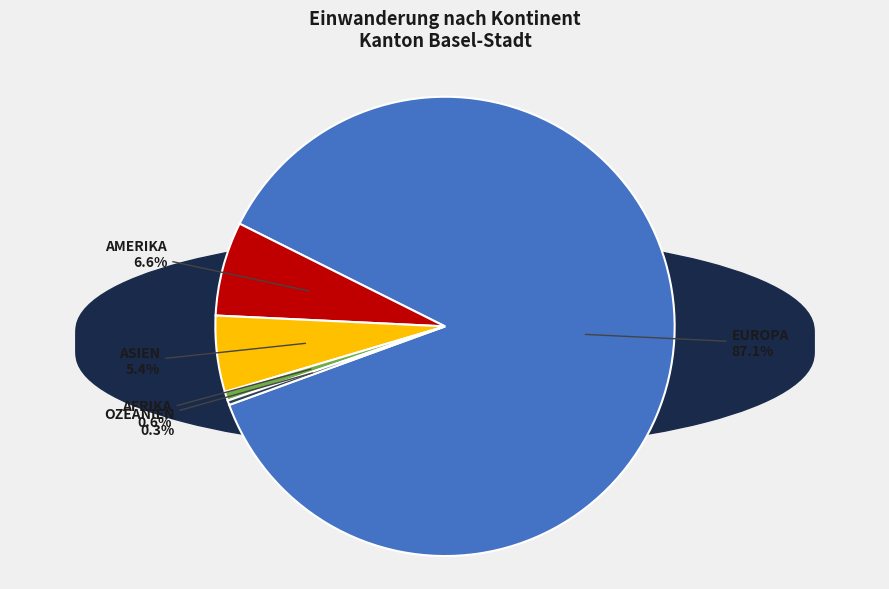

Is there a majority slice in this chart?

Yes